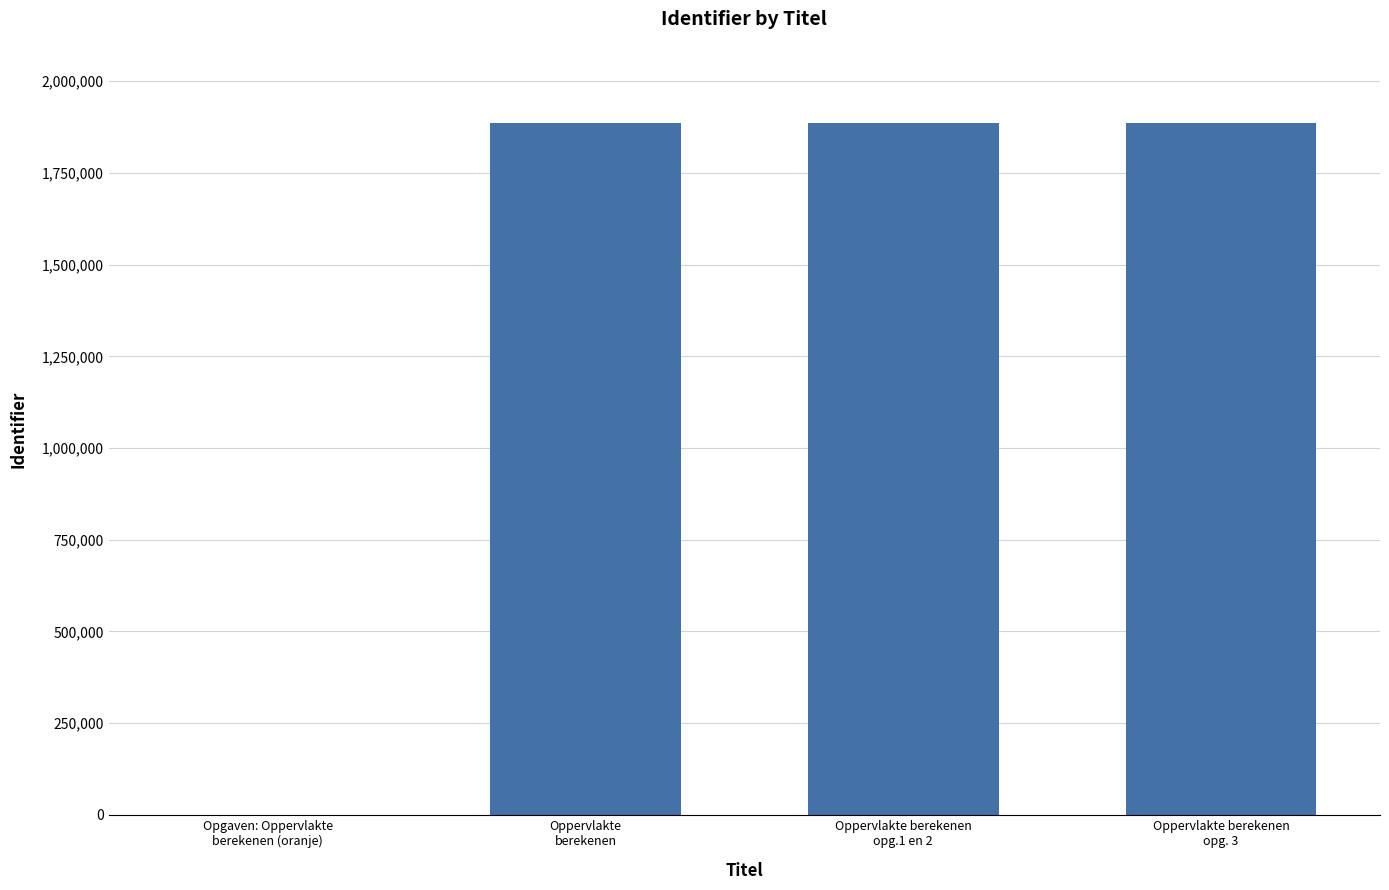

What is the sum of all values?

5659273